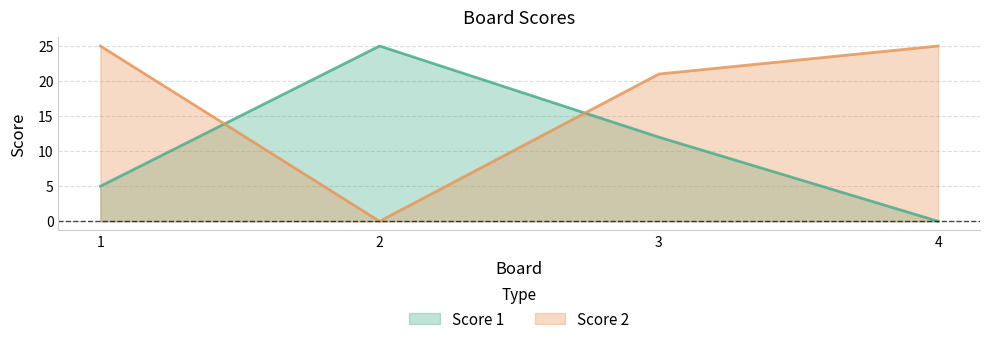

Which has a higher value, 2 or 4?

2